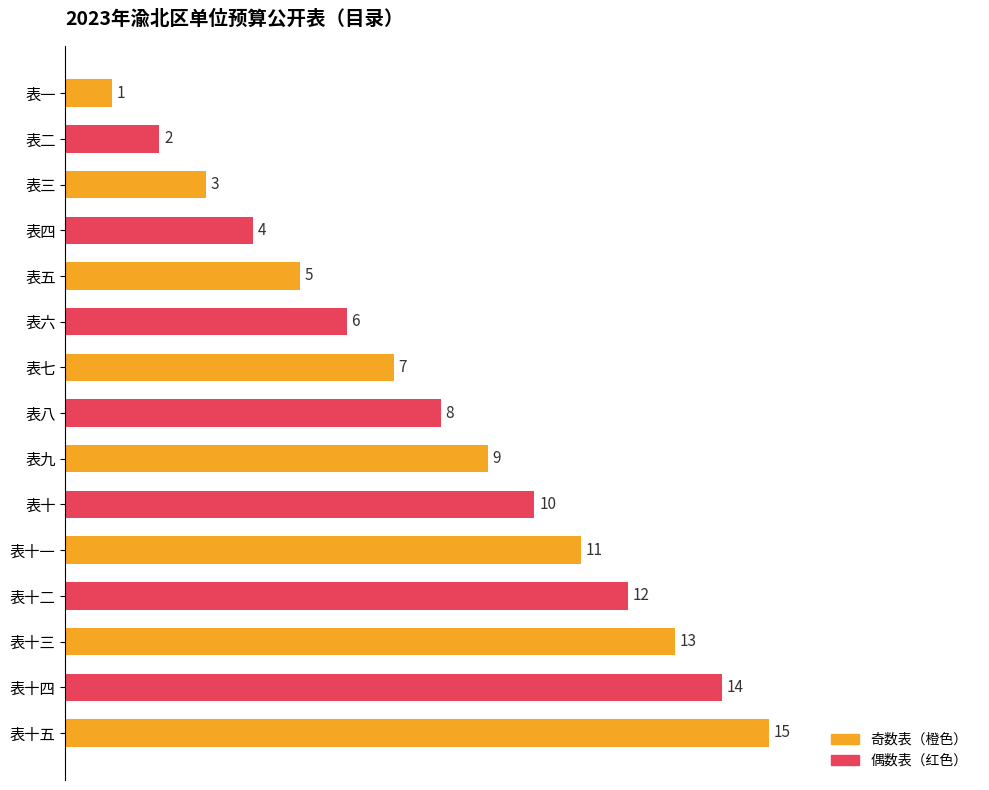

Between 表一 and 表十, which is larger?

表十